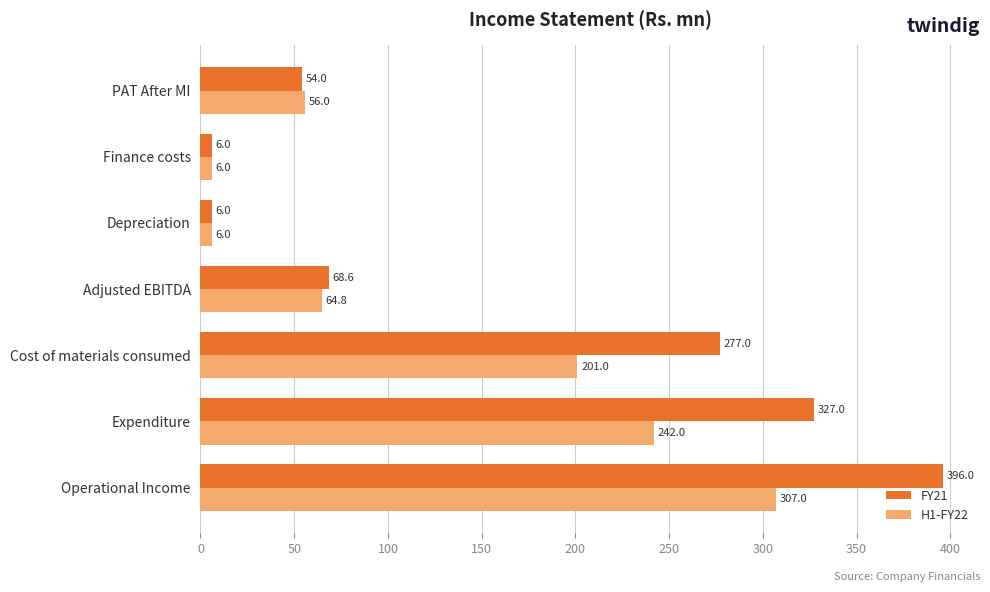

What is the total value across all series at Finance costs?

12.0